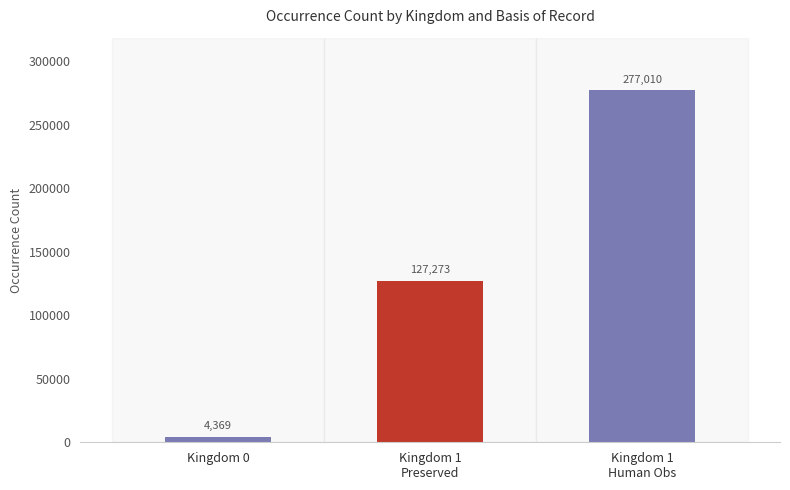

True or false: the data shows 4369 at Kingdom 0.

True